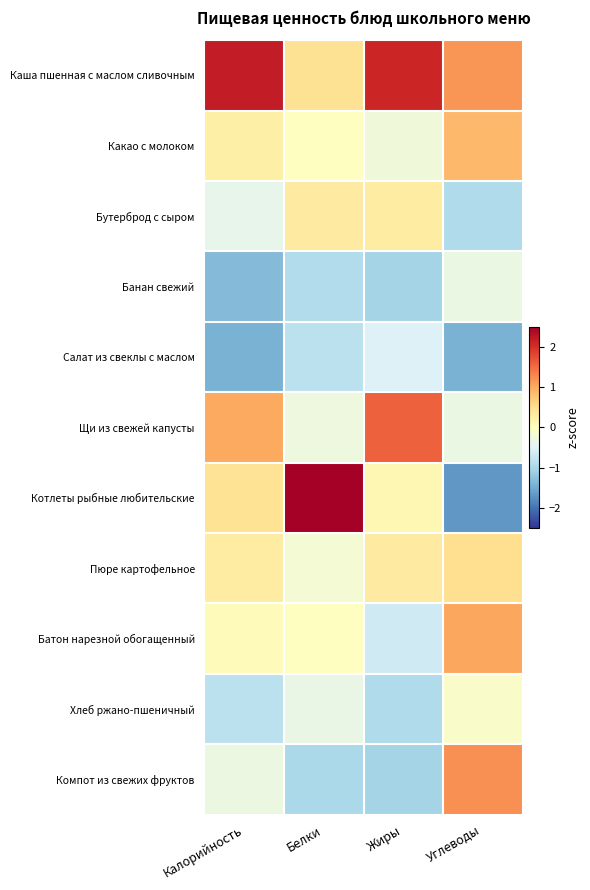

Reading left to right, transcribe all the data shown in this chart.

Каша пшенная с маслом сливочным: Калорийность=2.2	Белки=0.5	Жиры=2.1	Углеводы=1.2
Какао с молоком: Калорийность=0.2	Белки=-0.0	Жиры=-0.2	Углеводы=0.9
Бутерброд с сыром: Калорийность=-0.4	Белки=0.3	Жиры=0.3	Углеводы=-1.0
Банан свежий: Калорийность=-1.3	Белки=-0.9	Жиры=-1.0	Углеводы=-0.3
Салат из свеклы с маслом: Калорийность=-1.4	Белки=-0.8	Жиры=-0.5	Углеводы=-1.4
Щи из свежей капусты: Калорийность=1.0	Белки=-0.3	Жиры=1.6	Углеводы=-0.3
Котлеты рыбные любительские: Калорийность=0.4	Белки=2.8	Жиры=0.1	Углеводы=-1.7
Пюре картофельное: Калорийность=0.3	Белки=-0.2	Жиры=0.3	Углеводы=0.5
Батон нарезной обогащенный: Калорийность=0.1	Белки=-0.0	Жиры=-0.7	Углеводы=1.0
Хлеб ржано-пшеничный: Калорийность=-0.8	Белки=-0.3	Жиры=-1.0	Углеводы=-0.1
Компот из свежих фруктов: Калорийность=-0.3	Белки=-1.0	Жиры=-1.0	Углеводы=1.2